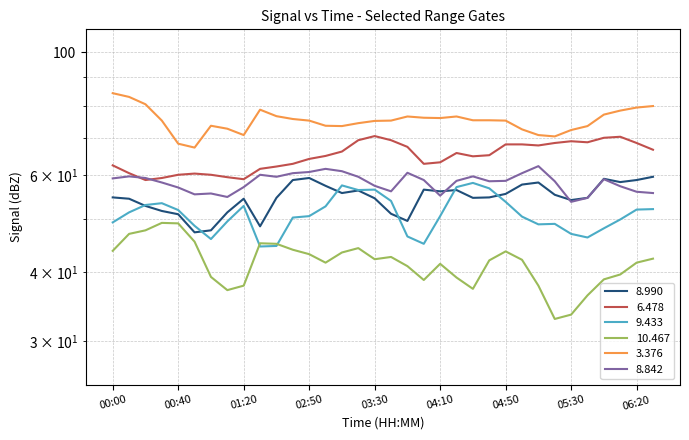

What is the difference between the maximum and second lowest values in the 6.478 series?

11.6